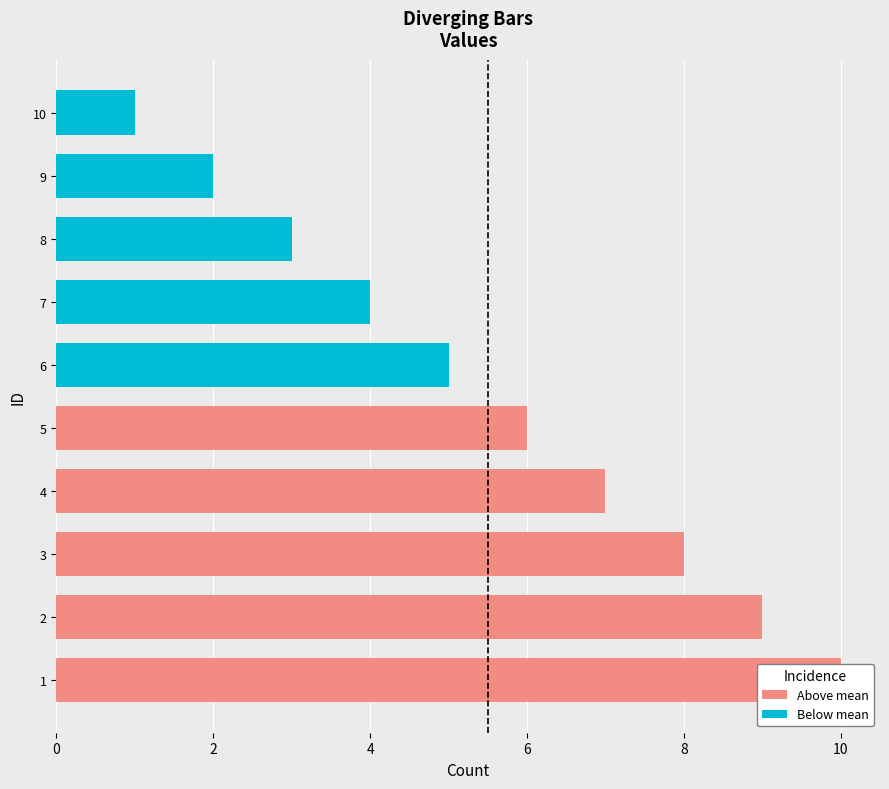

Reading left to right, list all the values displayed in this chart.

Above mean: 10	9	8	7	6
Below mean: 5	4	3	2	1